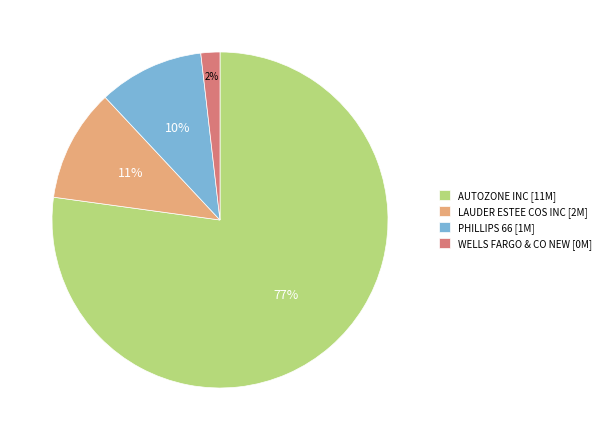

To the nearest percent, what is the average slice percentage?

25%